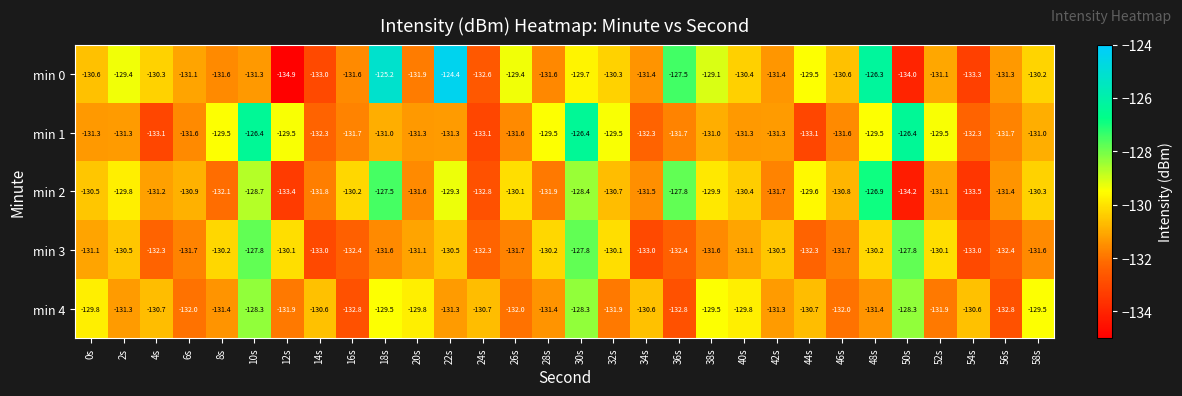

What is the total value across all series at 12s?

-659.8